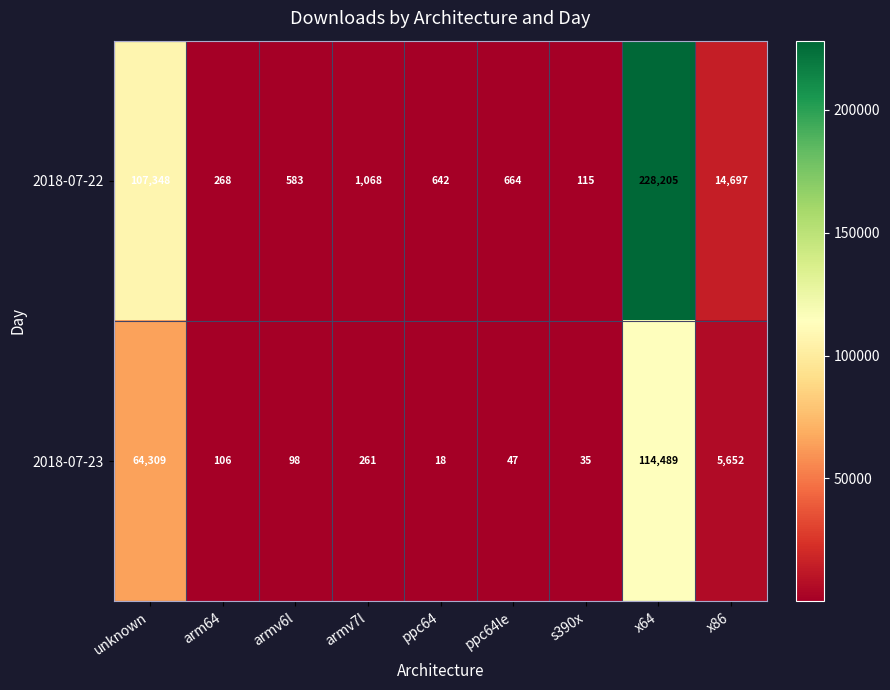

Reading right to left, what are all the values shown in this chart?

2018-07-22: x86=14697	x64=228205	s390x=115	ppc64le=664	ppc64=642	armv7l=1068	armv6l=583	arm64=268	unknown=107348
2018-07-23: x86=5652	x64=114489	s390x=35	ppc64le=47	ppc64=18	armv7l=261	armv6l=98	arm64=106	unknown=64309